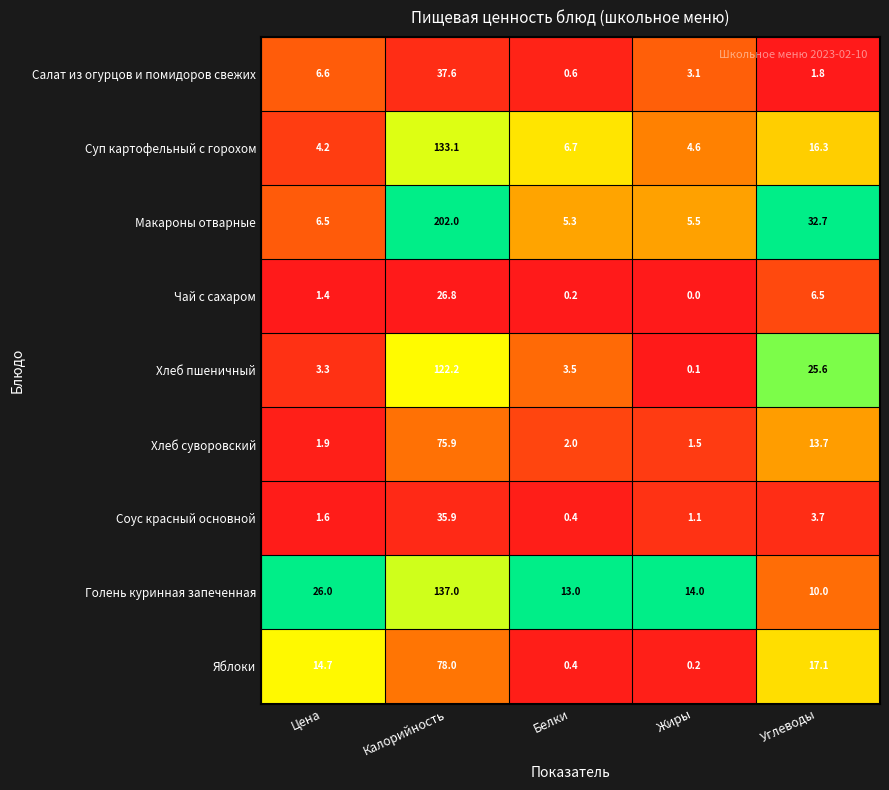

What is the sum of all Макароны отварные values?

252.0